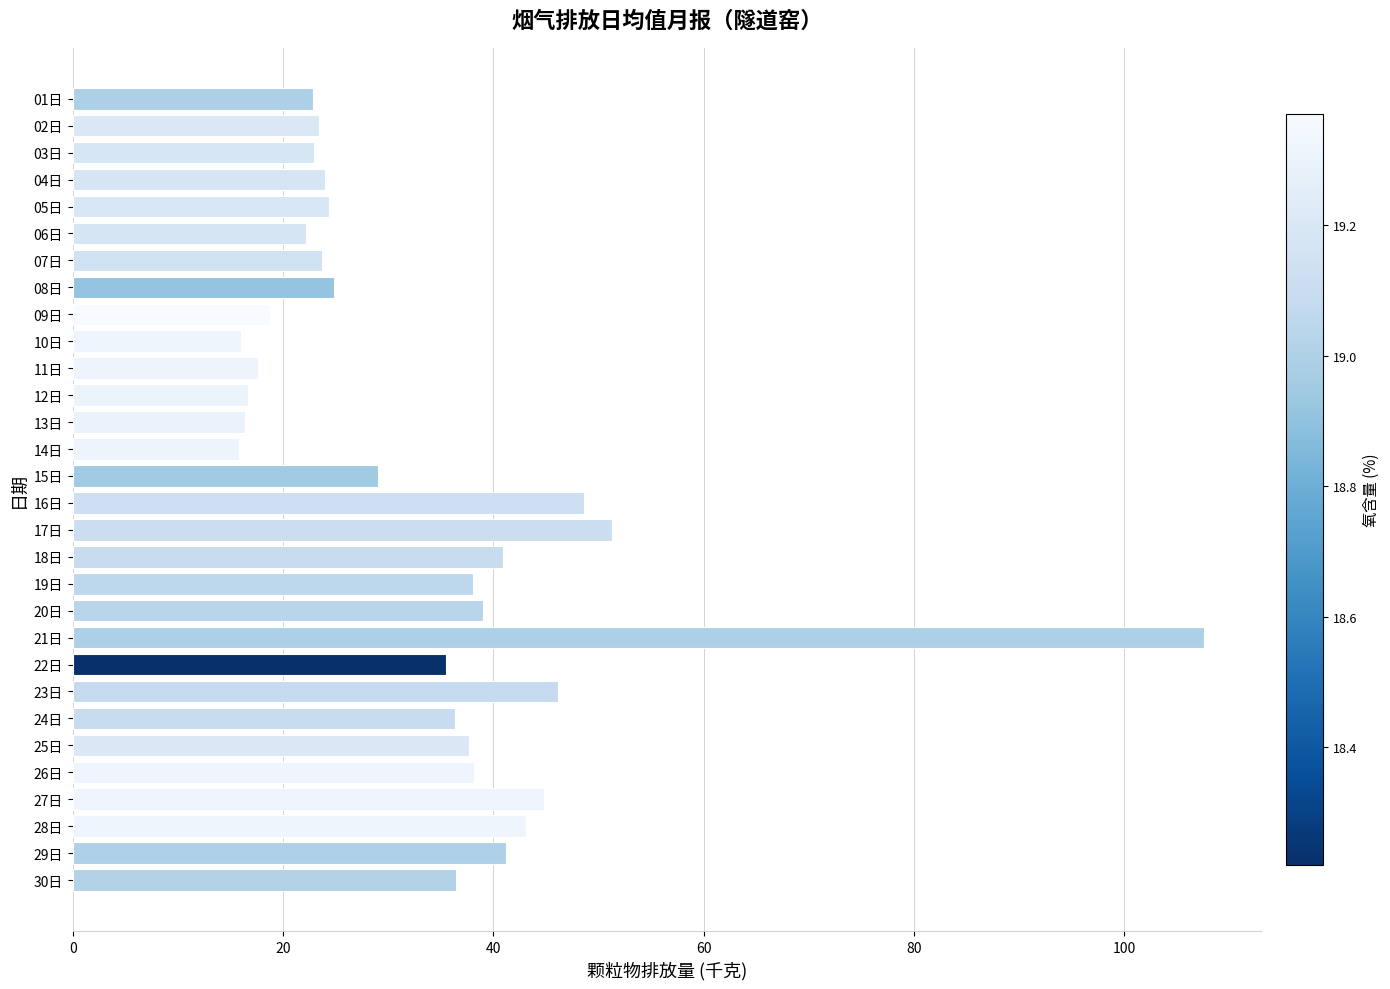

What is the sum of the values at 06日 and 10日?

38.2